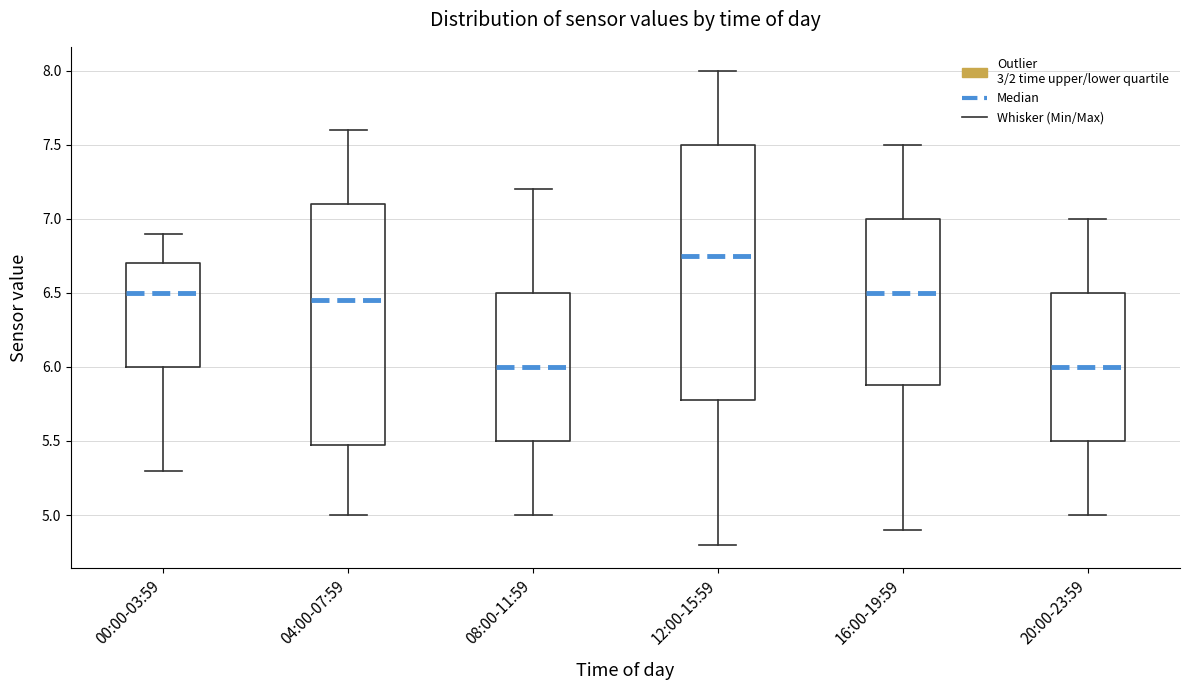

Which box is the tallest, from its lower edge to its upper edge?

12:00-15:59